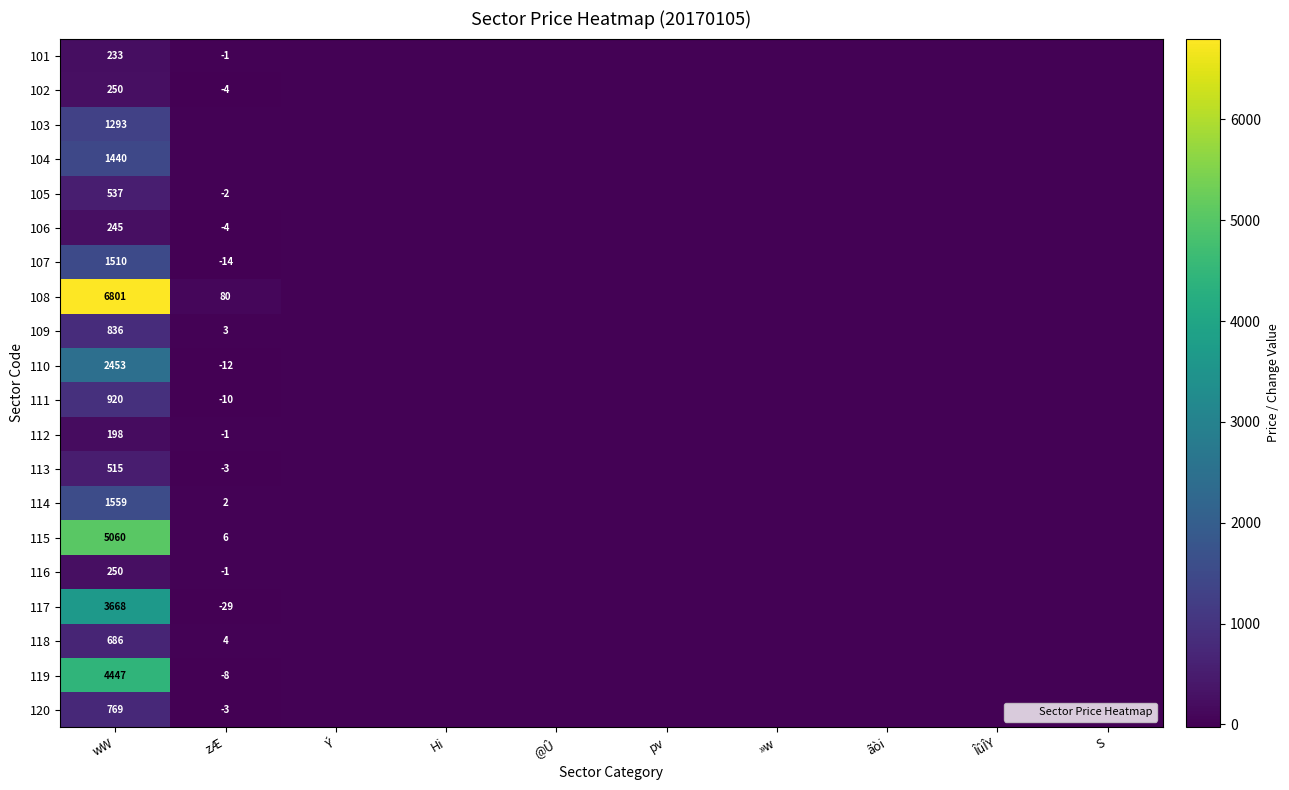

Where does the 102 series first go above 0?

wW